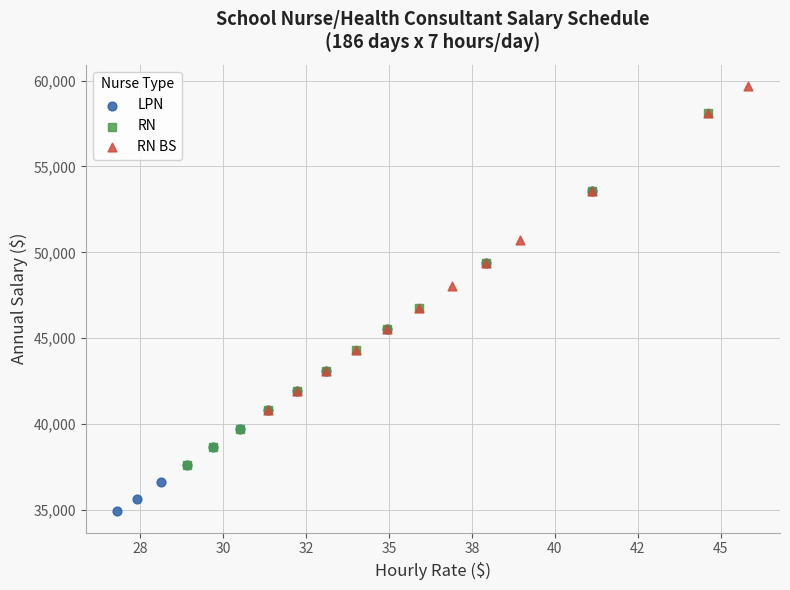

Which series reaches the maximum Y coordinate?

RN BS